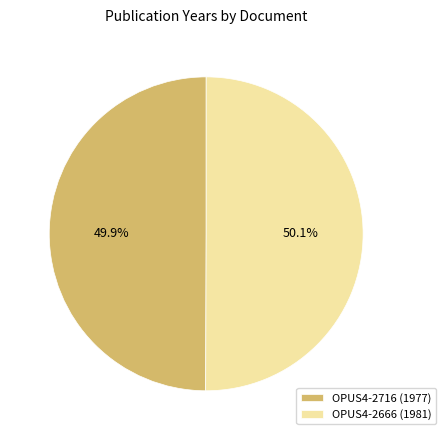

To the nearest percent, what percentage of the pie is OPUS4-2666?

50%